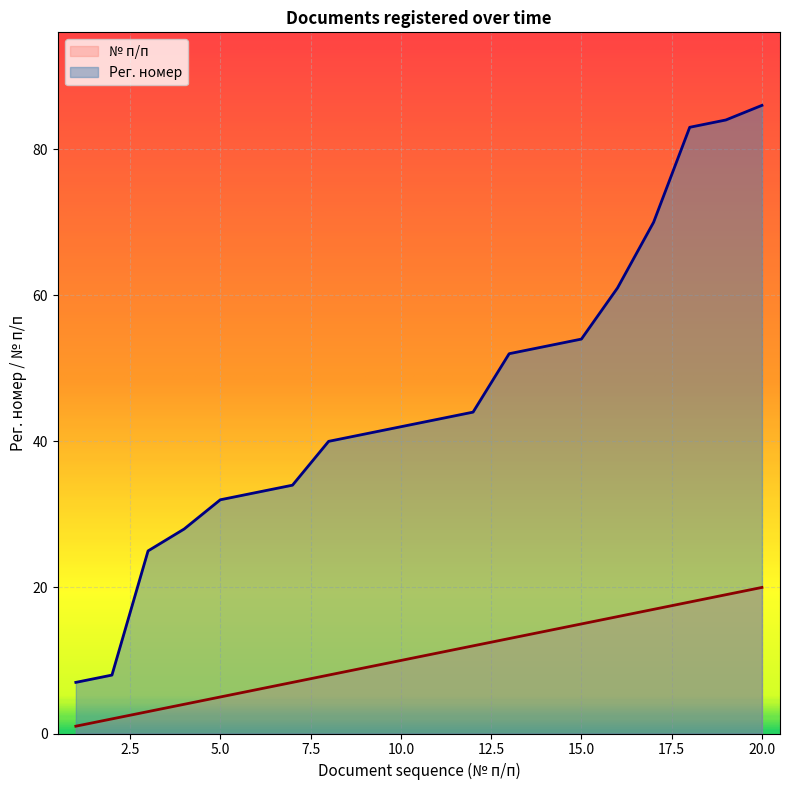

What is the difference between the maximum and minimum values in the Рег. номер series?

79